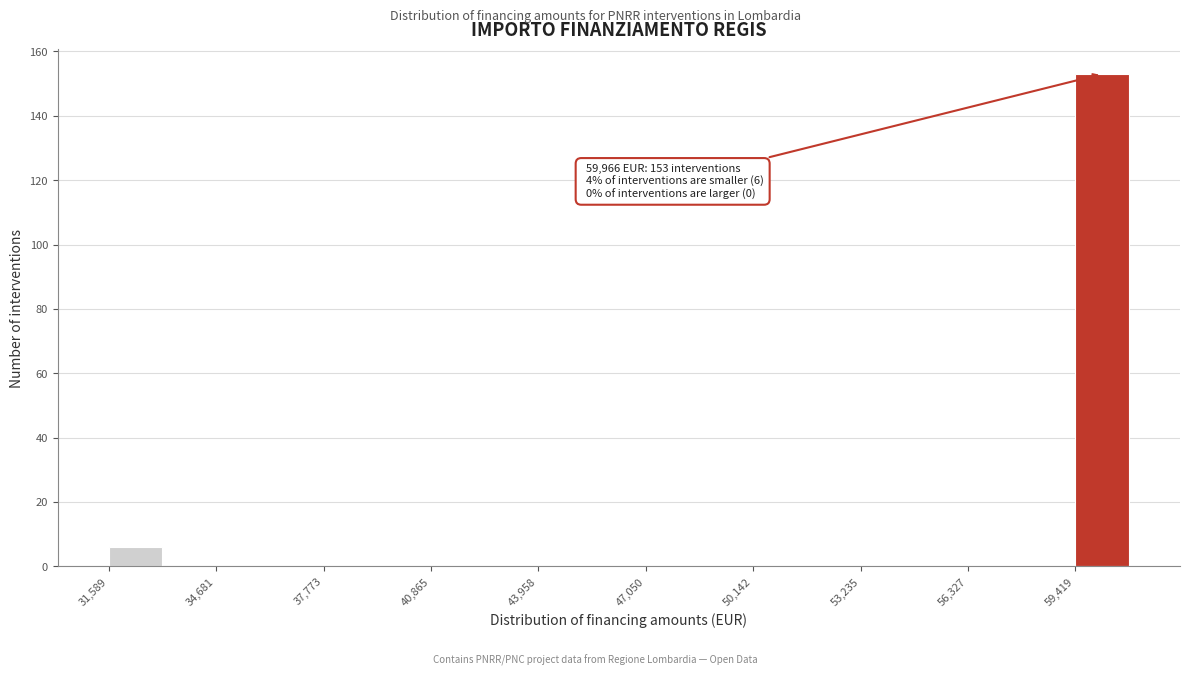

Read against the x-axis, roughly where is the centre of the tallest bar?

60000